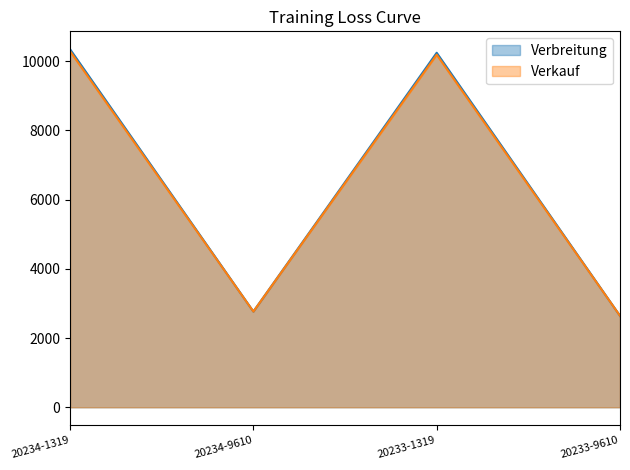

Is the value of Verkauf at 20233-1319 greater than the value of Verbreitung at 20233-1319?

No